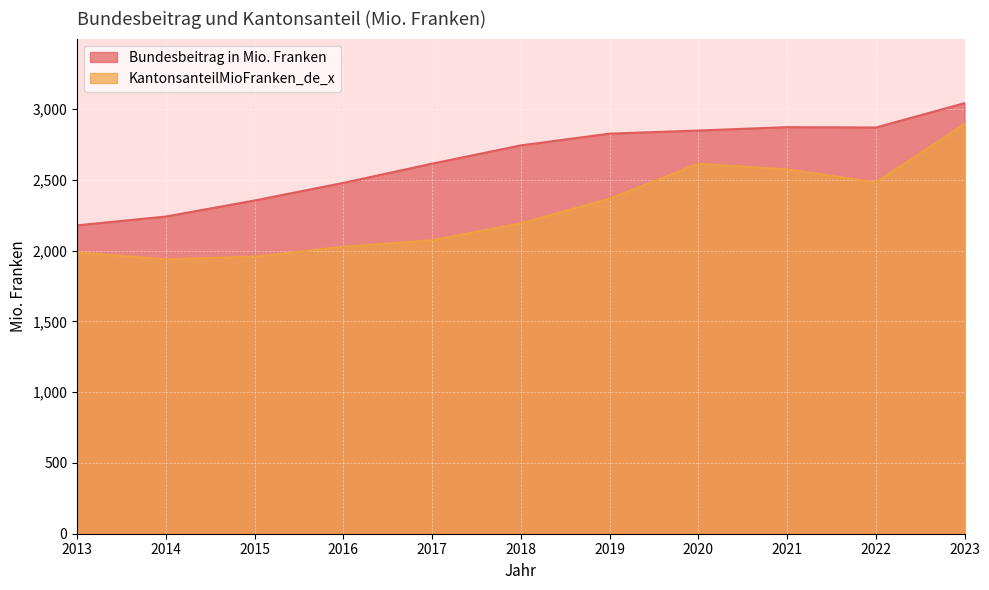

Which series has the largest total across all categories?

Bundesbeitrag in Mio. Franken